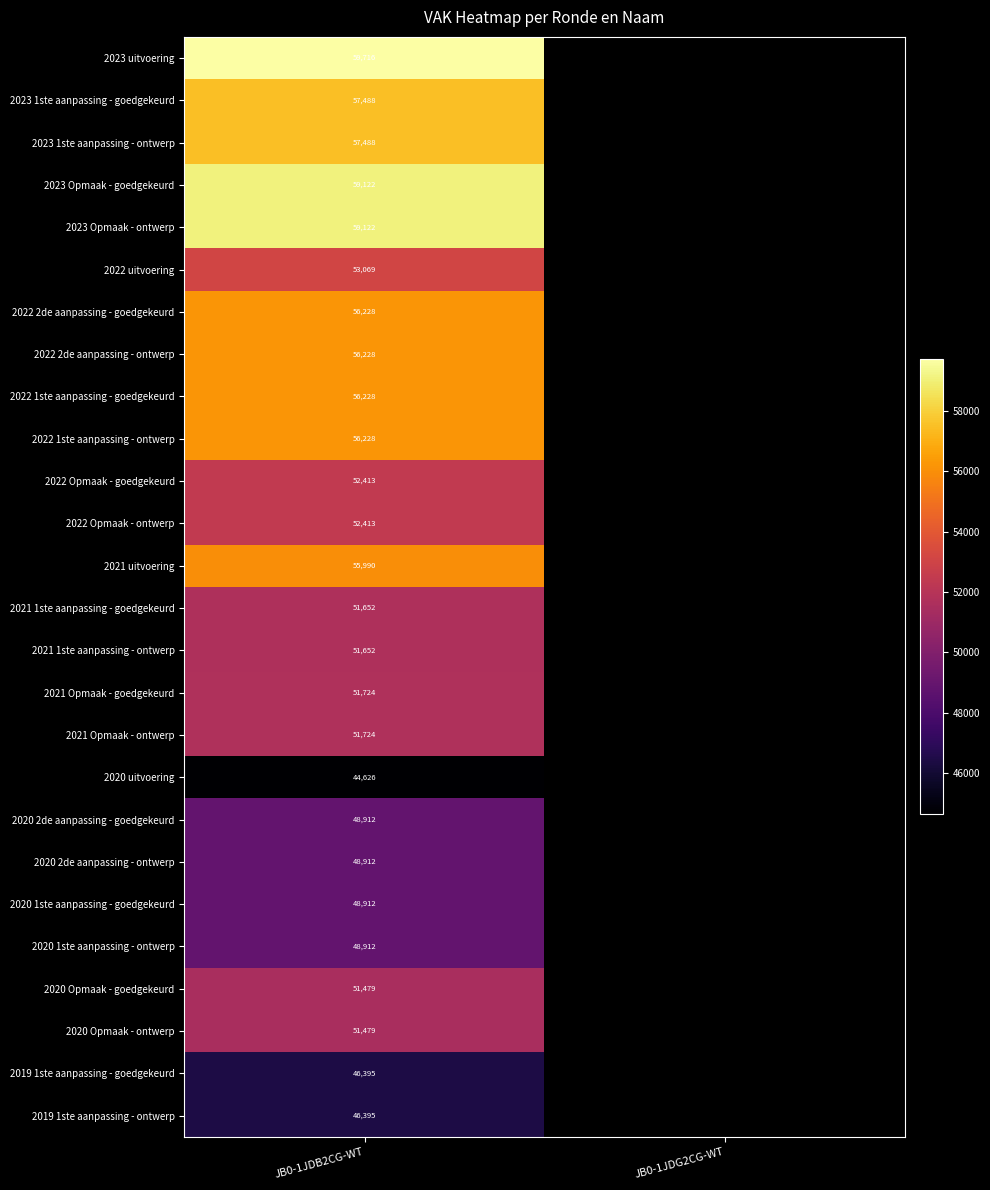

What is the total value across all series at JB0-1JDB2CG-WT?

1374507